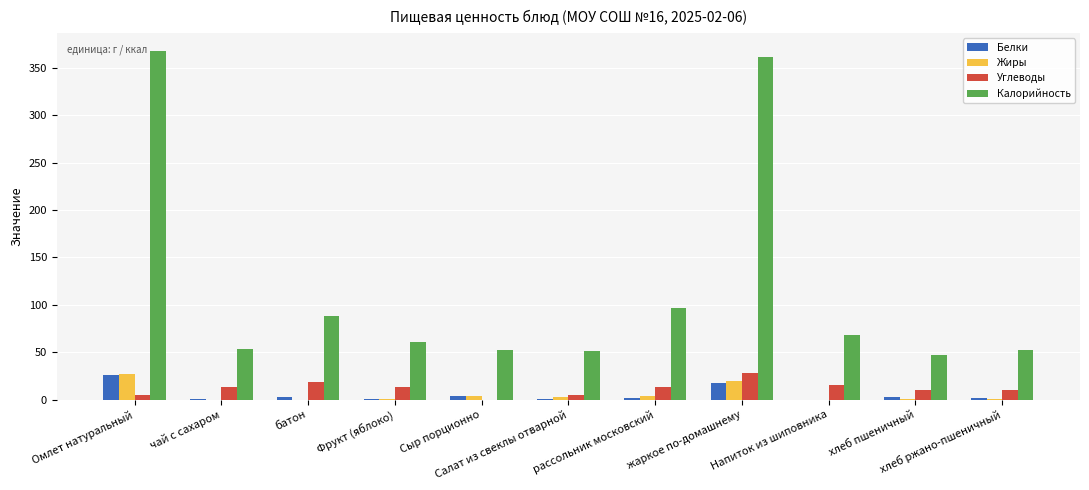

What is the sum of all Углеводы values?

130.0